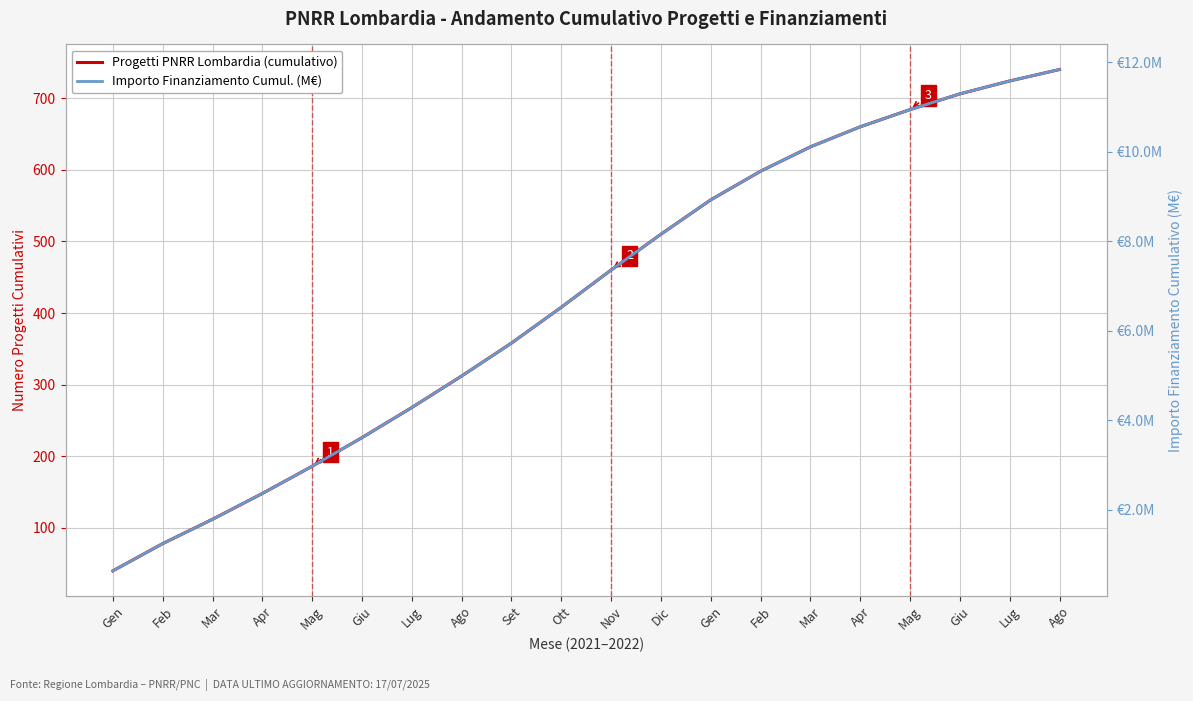

What is the spread (max minus min) of values at Mar?

110.2